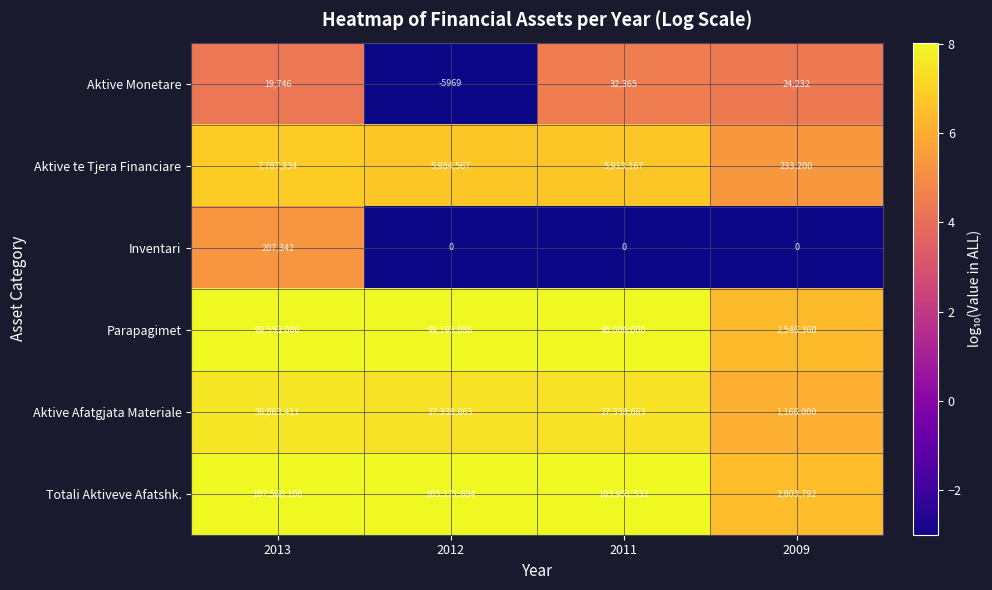

What is the total value across all series at 2013?

251999627